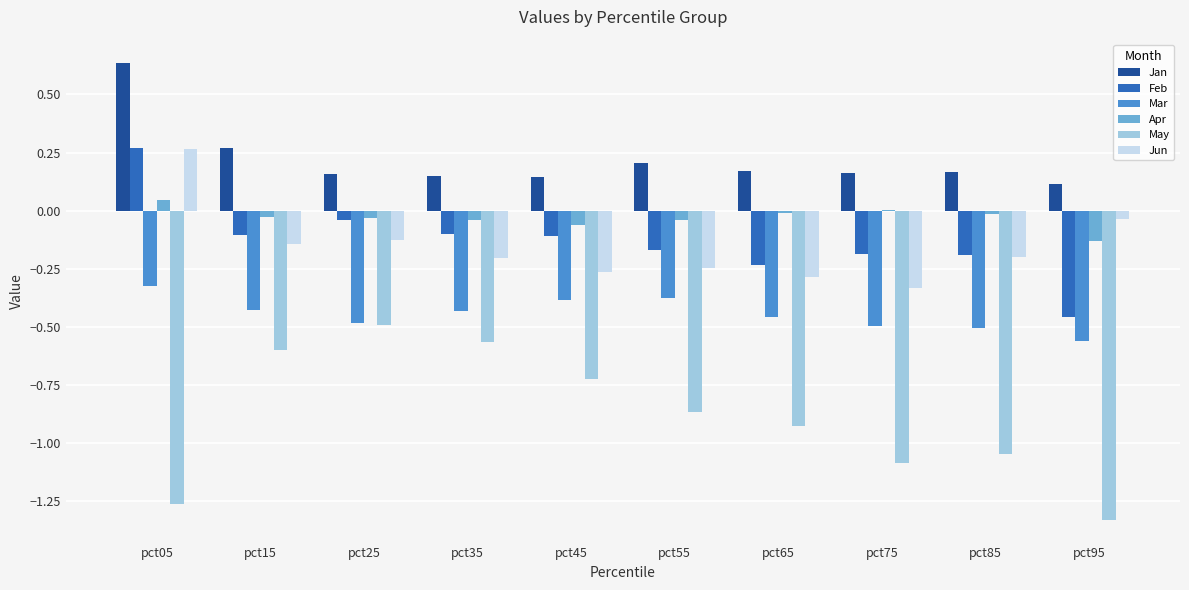

Between pct05 and pct25, which series saw the biggest shift?

May